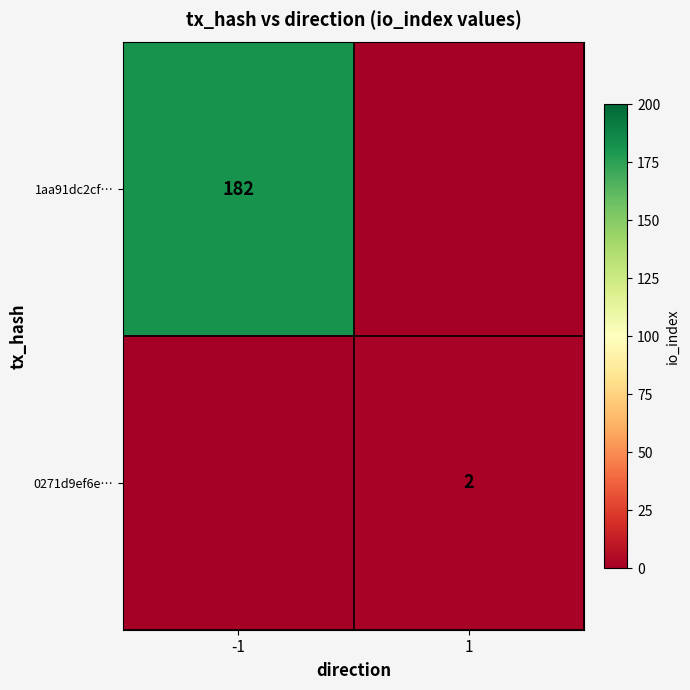

The 1aa91dc2cf… series shows 182 at -1. True or false?

True